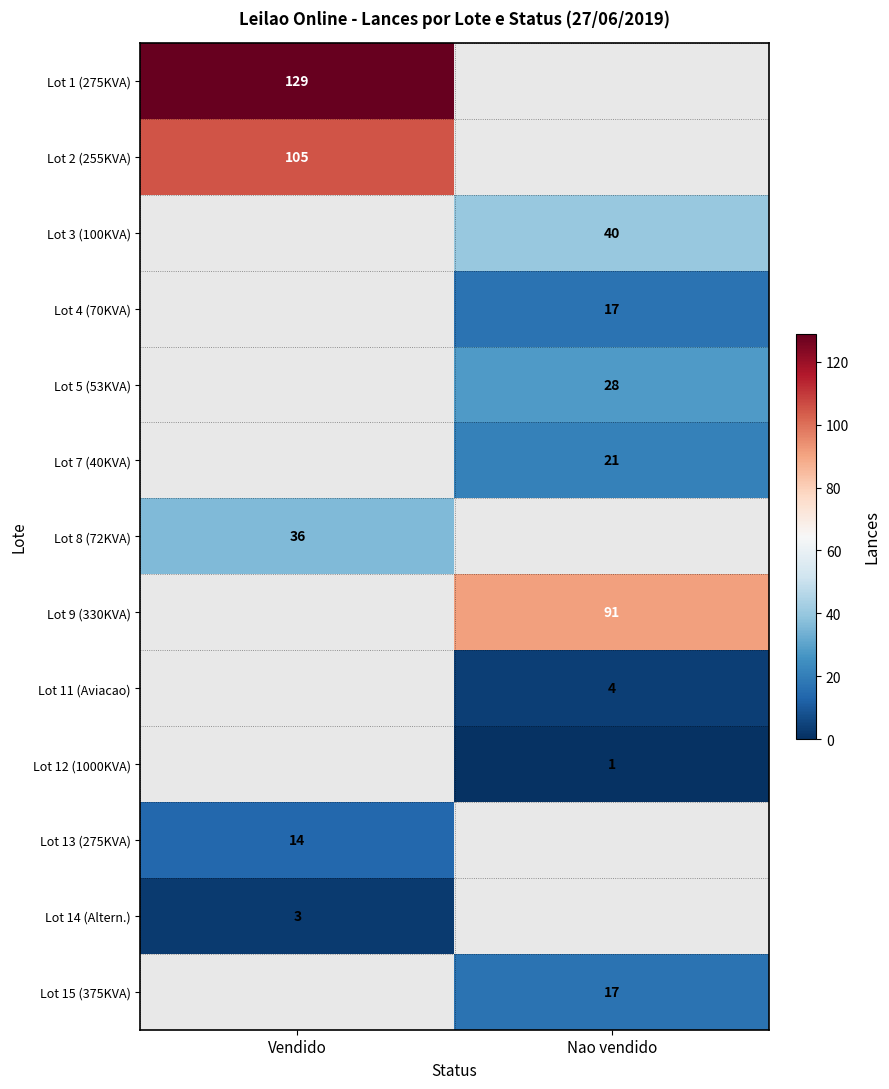

What is the smallest value displayed?

1.0